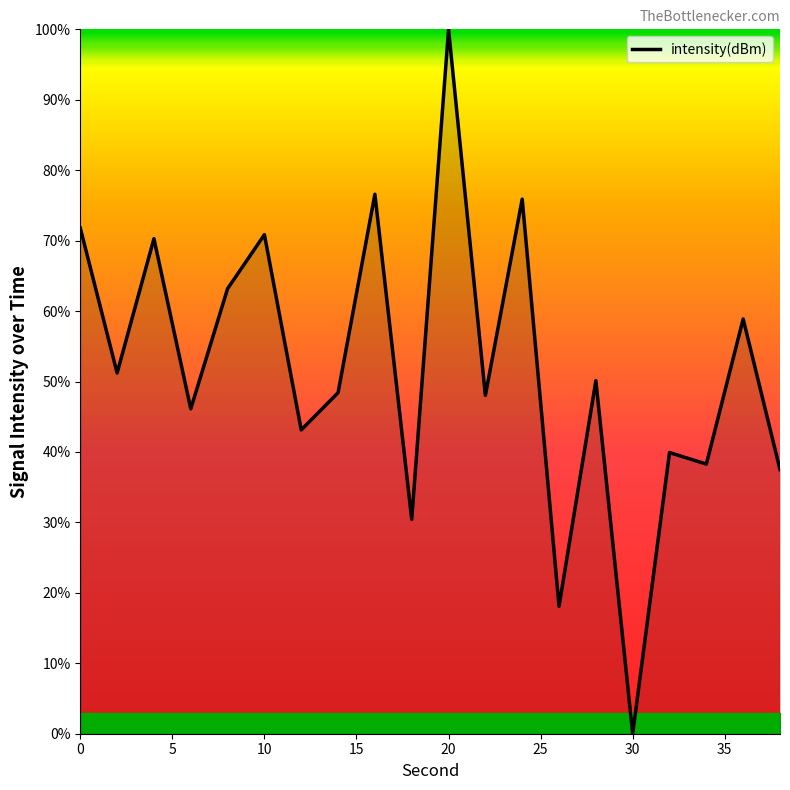

What is the difference between the maximum and minimum values?

100.0